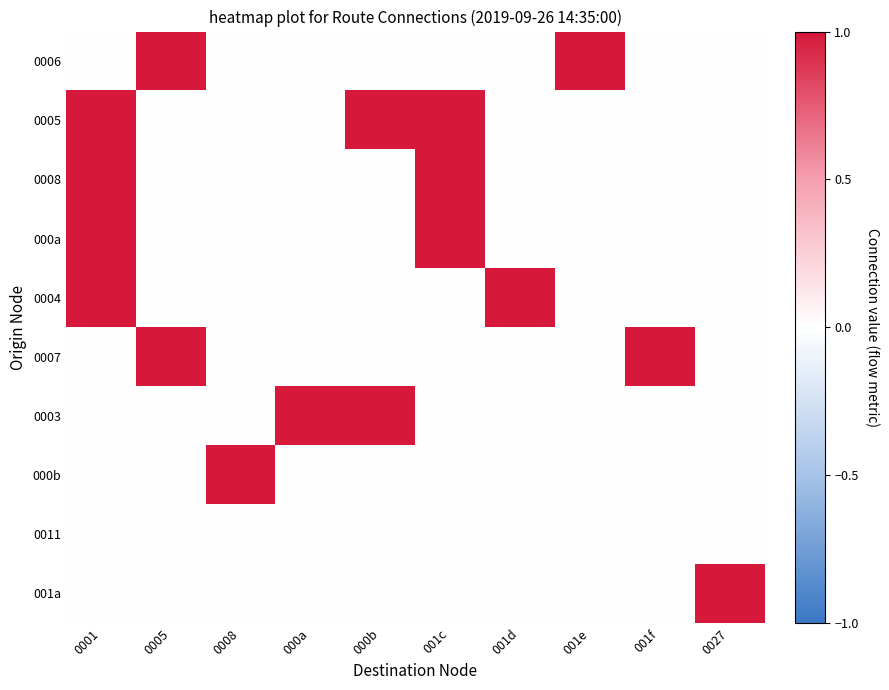

Which series changed the most between 001e and 0027?

0006